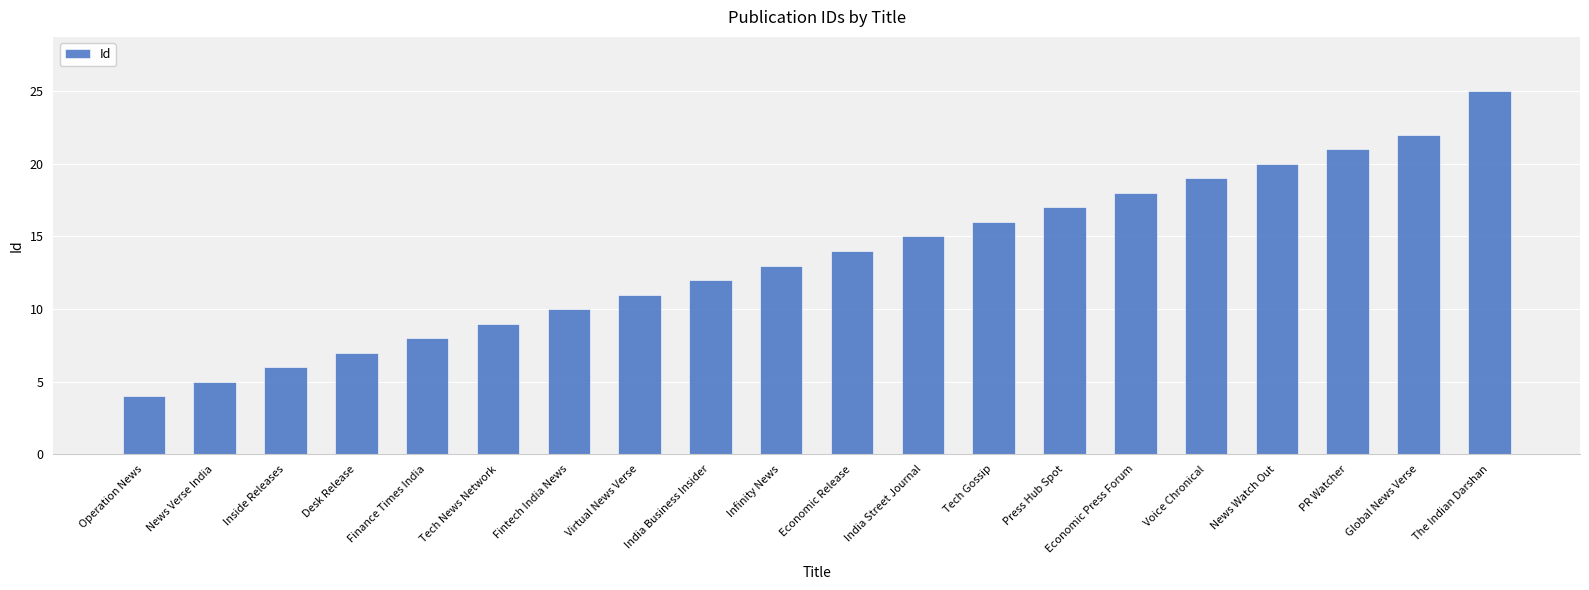

What position from the right is Virtual News Verse?

13